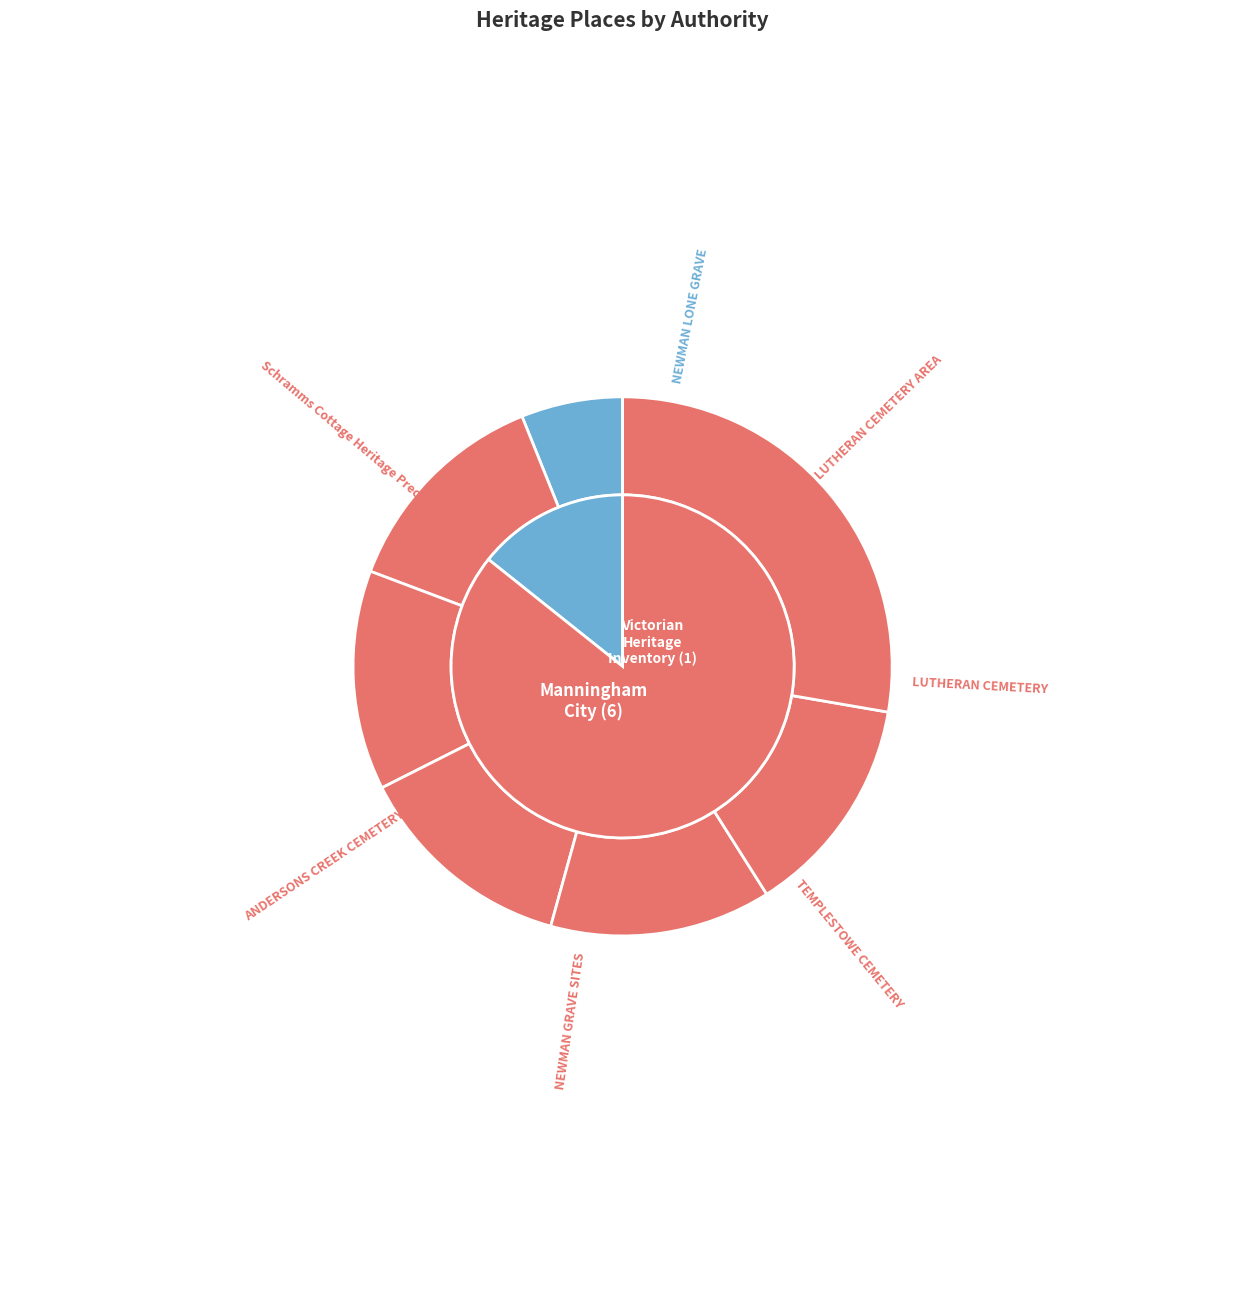

What is the smallest slice in the pie chart?

NEWMAN LONE GRAVE